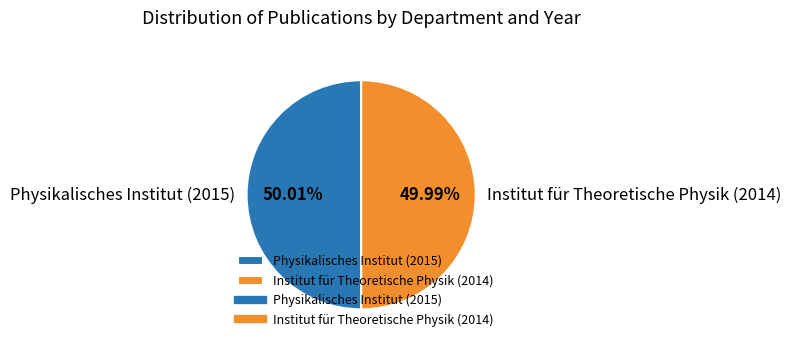

Combined, what portion of the pie is Institut für Theoretische Physik (2014) and Physikalisches Institut (2015)?

100.0%